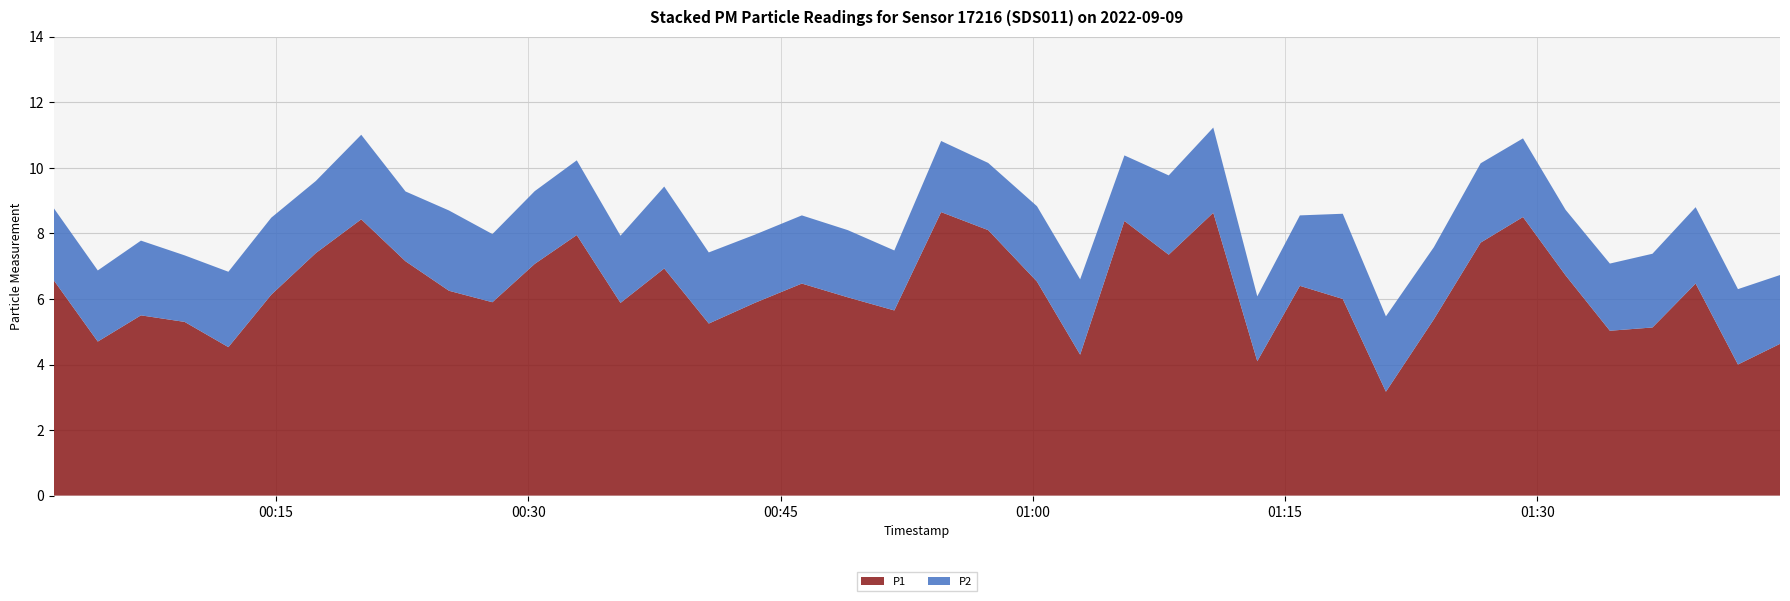

Reading left to right, what are all the values shown in this chart?

P1: 2022-09-09T00:01:47=6.6	2022-09-09T00:04:24=4.7	2022-09-09T00:06:58=5.5	2022-09-09T00:09:34=5.3	2022-09-09T00:12:10=4.5	2022-09-09T00:14:43=6.1	2022-09-09T00:17:22=7.4	2022-09-09T00:20:04=8.4	2022-09-09T00:22:42=7.2	2022-09-09T00:25:17=6.2	2022-09-09T00:27:52=5.9	2022-09-09T00:30:23=7.1	2022-09-09T00:32:53=8.0	2022-09-09T00:35:29=5.9	2022-09-09T00:38:05=6.9	2022-09-09T00:40:44=5.2	2022-09-09T00:43:28=5.9	2022-09-09T00:46:16=6.5	2022-09-09T00:49:00=6.0	2022-09-09T00:51:46=5.7	2022-09-09T00:54:33=8.7	2022-09-09T00:57:21=8.1	2022-09-09T01:00:15=6.5	2022-09-09T01:02:49=4.3	2022-09-09T01:05:27=8.4	2022-09-09T01:08:05=7.3	2022-09-09T01:10:44=8.6	2022-09-09T01:13:21=4.1	2022-09-09T01:15:53=6.4	2022-09-09T01:18:26=6.0	2022-09-09T01:21:00=3.2	2022-09-09T01:23:51=5.4	2022-09-09T01:26:38=7.7	2022-09-09T01:29:09=8.5	2022-09-09T01:31:41=6.7	2022-09-09T01:34:19=5.0	2022-09-09T01:36:51=5.1	2022-09-09T01:39:25=6.5	2022-09-09T01:41:56=4.0	2022-09-09T01:44:26=4.6
P2: 2022-09-09T00:01:47=2.2	2022-09-09T00:04:24=2.2	2022-09-09T00:06:58=2.3	2022-09-09T00:09:34=2.0	2022-09-09T00:12:10=2.3	2022-09-09T00:14:43=2.4	2022-09-09T00:17:22=2.2	2022-09-09T00:20:04=2.6	2022-09-09T00:22:42=2.1	2022-09-09T00:25:17=2.5	2022-09-09T00:27:52=2.1	2022-09-09T00:30:23=2.2	2022-09-09T00:32:53=2.3	2022-09-09T00:35:29=2.0	2022-09-09T00:38:05=2.5	2022-09-09T00:40:44=2.2	2022-09-09T00:43:28=2.1	2022-09-09T00:46:16=2.1	2022-09-09T00:49:00=2.0	2022-09-09T00:51:46=1.8	2022-09-09T00:54:33=2.2	2022-09-09T00:57:21=2.0	2022-09-09T01:00:15=2.3	2022-09-09T01:02:49=2.3	2022-09-09T01:05:27=2.0	2022-09-09T01:08:05=2.4	2022-09-09T01:10:44=2.6	2022-09-09T01:13:21=2.0	2022-09-09T01:15:53=2.1	2022-09-09T01:18:26=2.6	2022-09-09T01:21:00=2.3	2022-09-09T01:23:51=2.2	2022-09-09T01:26:38=2.4	2022-09-09T01:29:09=2.4	2022-09-09T01:31:41=2.0	2022-09-09T01:34:19=2.0	2022-09-09T01:36:51=2.2	2022-09-09T01:39:25=2.3	2022-09-09T01:41:56=2.3	2022-09-09T01:44:26=2.1